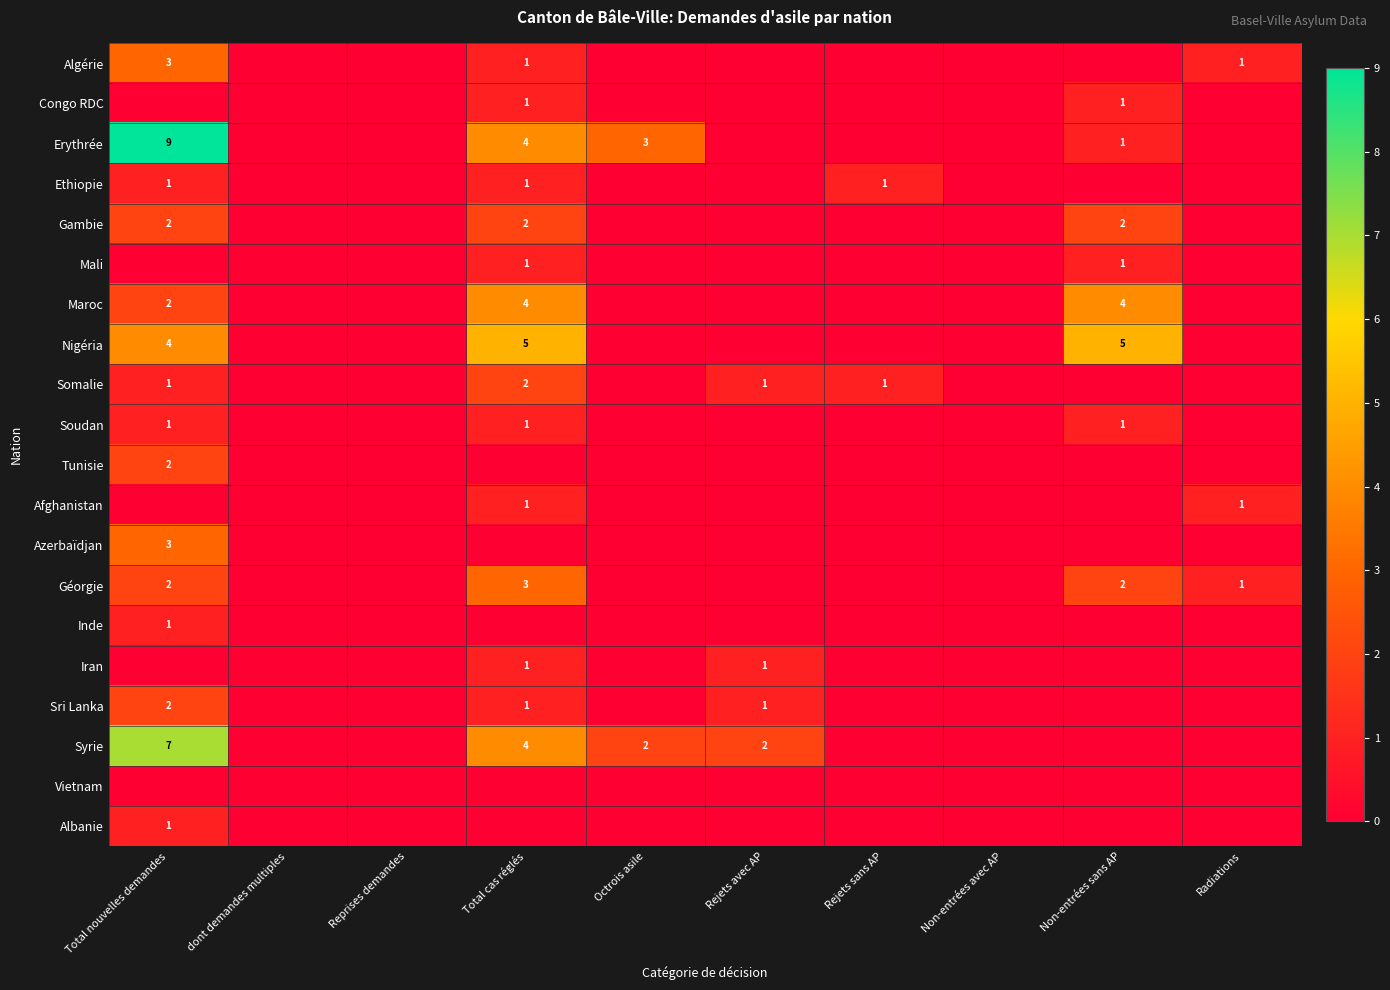

At which category does the chart reach its minimum across all series?

dont demandes multiples